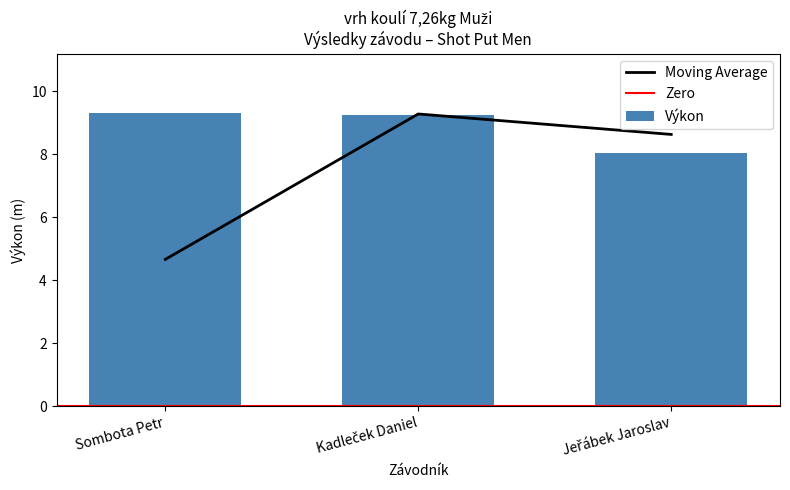

What is the maximum value shown in the chart?

9.3